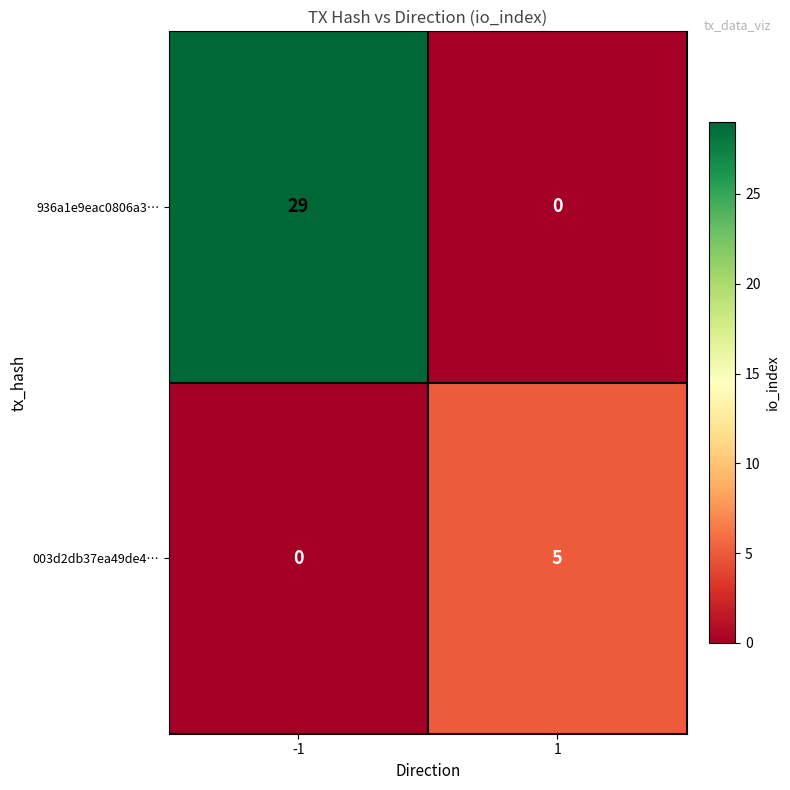

How many distinct data groups are displayed?

2